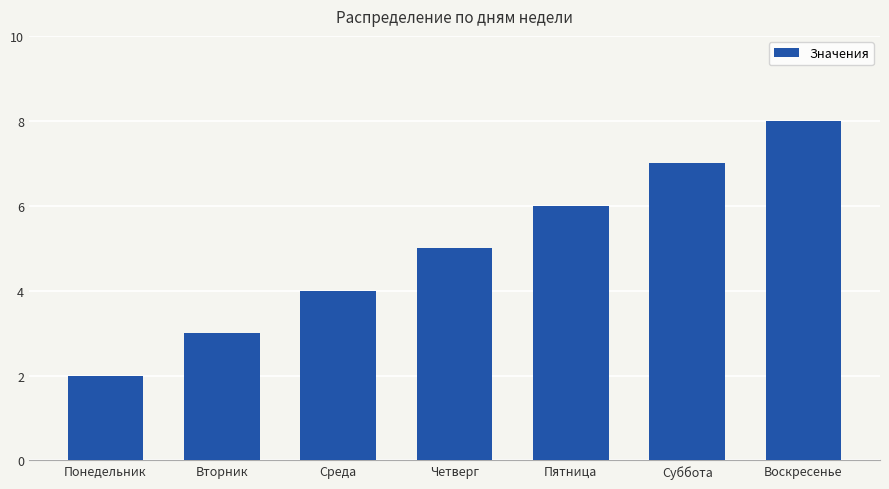

What is the change in value from Понедельник to Суббота?

+5